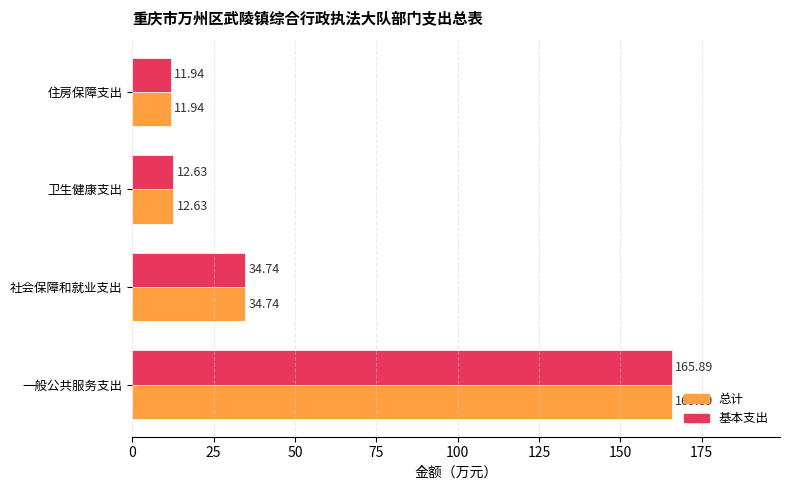

At which category does the chart reach its peak across all series?

一般公共服务支出